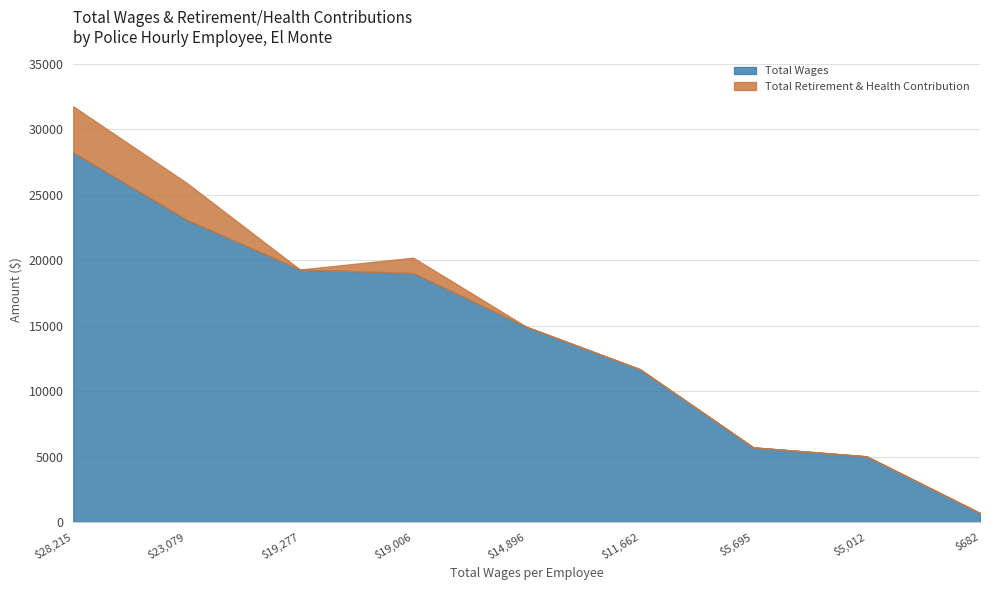

Where does the Total Wages series first go above 14896?

$28,215